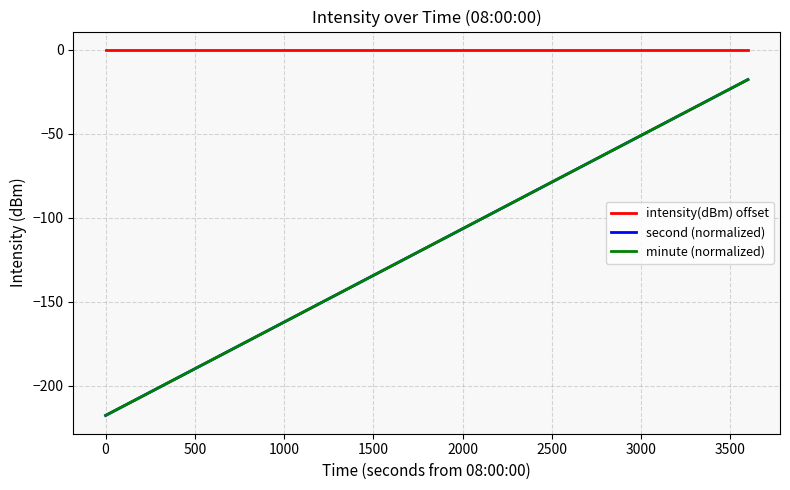

True or false: intensity(dBm) offset and minute (normalized) cross at least once.

False